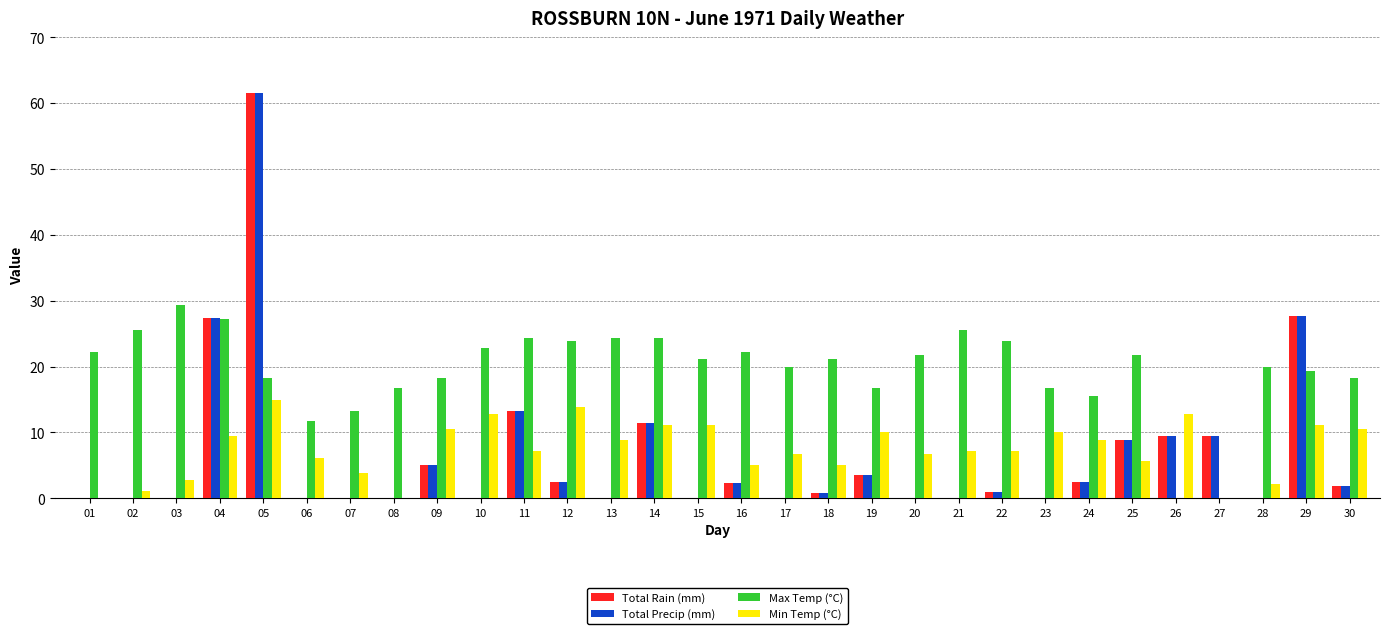

What is the sum of all Min Temp (°C) values?

220.7